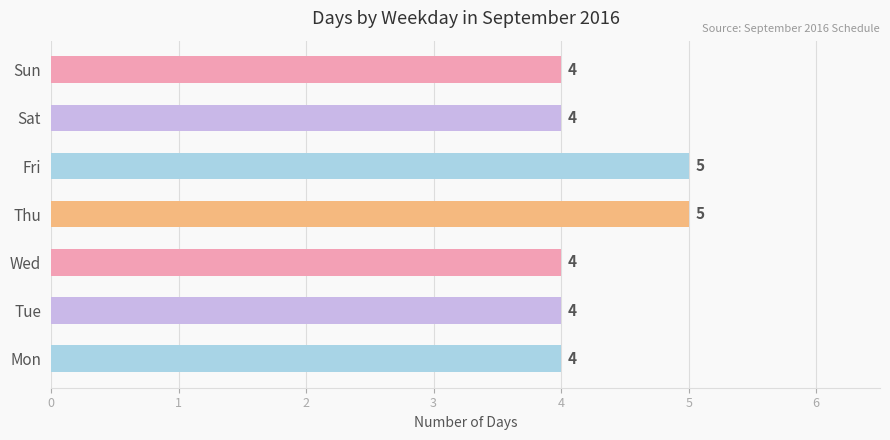

What is the sum of the values at Wed and Tue?

8